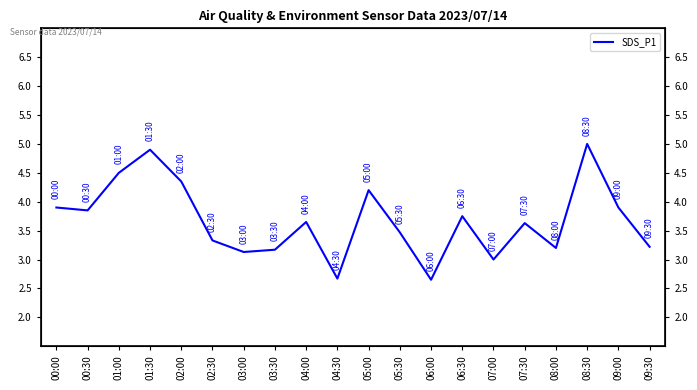

What is the label of the 5th point from the left?

02:00